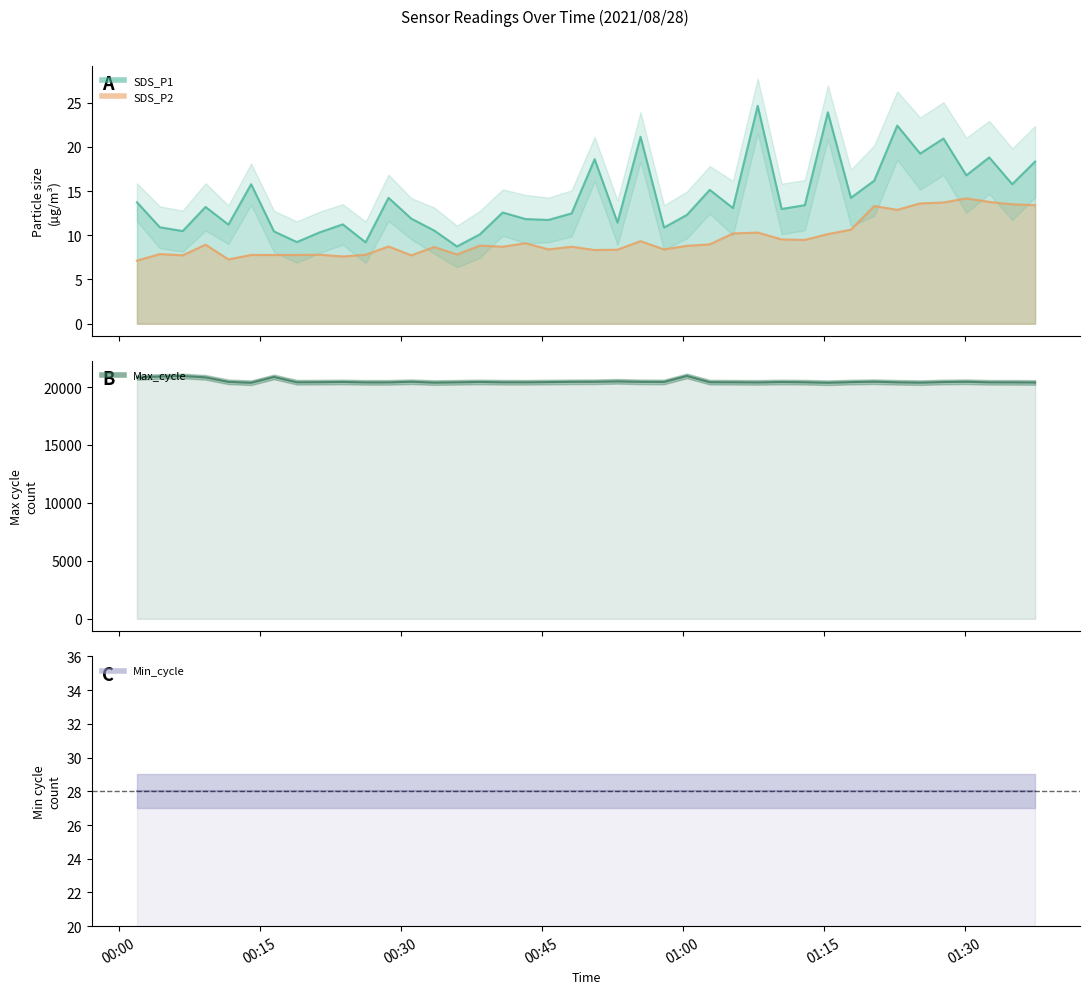

Which series has the largest range (max minus min)?

Max_cycle